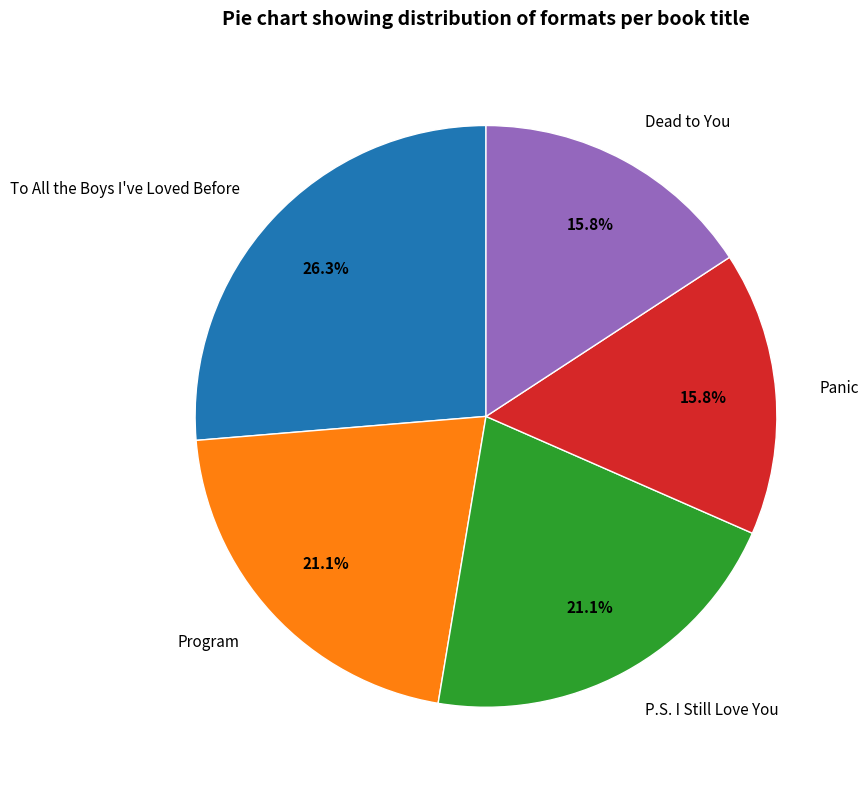

How many segments does this pie chart have?

5